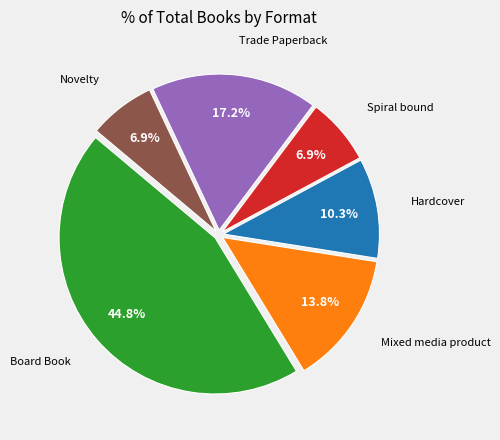

Does any single category account for the majority?

No